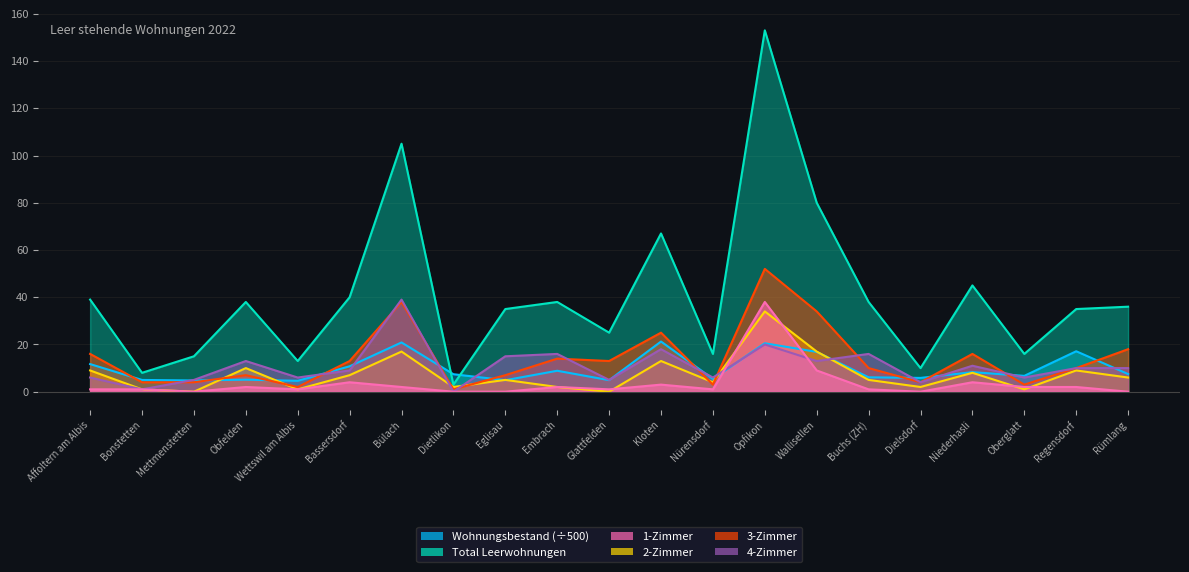

Reading left to right, transcribe all the data shown in this chart.

Wohnungsbestand: Affoltern am Albis=11.7	Bonstetten=5.0	Mettmenstetten=4.8	Obfelden=5.1	Wettswil am Albis=4.6	Bassersdorf=10.8	Bülach=20.9	Dietlikon=7.4	Eglisau=4.9	Embrach=8.9	Glattfelden=4.9	Kloten=21.2	Nürensdorf=5.4	Opfikon=20.5	Wallisellen=16.9	Buchs (ZH)=6.1	Dielsdorf=5.8	Niederhasli=8.3	Oberglatt=6.7	Regensdorf=17.1	Rümlang=7.5
Total Leerwohnungen: Affoltern am Albis=39.0	Bonstetten=8.0	Mettmenstetten=15.0	Obfelden=38.0	Wettswil am Albis=13.0	Bassersdorf=40.0	Bülach=105.0	Dietlikon=3.0	Eglisau=35.0	Embrach=38.0	Glattfelden=25.0	Kloten=67.0	Nürensdorf=16.0	Opfikon=153.0	Wallisellen=80.0	Buchs (ZH)=38.0	Dielsdorf=10.0	Niederhasli=45.0	Oberglatt=16.0	Regensdorf=35.0	Rümlang=36.0
1-Zimmer: Affoltern am Albis=1.0	Bonstetten=1.0	Mettmenstetten=0.0	Obfelden=2.0	Wettswil am Albis=1.0	Bassersdorf=4.0	Bülach=2.0	Dietlikon=0.0	Eglisau=0.0	Embrach=2.0	Glattfelden=1.0	Kloten=3.0	Nürensdorf=1.0	Opfikon=38.0	Wallisellen=9.0	Buchs (ZH)=1.0	Dielsdorf=0.0	Niederhasli=4.0	Oberglatt=2.0	Regensdorf=2.0	Rümlang=0.0
2-Zimmer: Affoltern am Albis=9.0	Bonstetten=1.0	Mettmenstetten=0.0	Obfelden=10.0	Wettswil am Albis=1.0	Bassersdorf=7.0	Bülach=17.0	Dietlikon=2.0	Eglisau=5.0	Embrach=2.0	Glattfelden=0.0	Kloten=13.0	Nürensdorf=4.0	Opfikon=34.0	Wallisellen=17.0	Buchs (ZH)=5.0	Dielsdorf=2.0	Niederhasli=8.0	Oberglatt=1.0	Regensdorf=9.0	Rümlang=6.0
3-Zimmer: Affoltern am Albis=16.0	Bonstetten=4.0	Mettmenstetten=4.0	Obfelden=7.0	Wettswil am Albis=2.0	Bassersdorf=13.0	Bülach=38.0	Dietlikon=1.0	Eglisau=7.0	Embrach=14.0	Glattfelden=13.0	Kloten=25.0	Nürensdorf=3.0	Opfikon=52.0	Wallisellen=34.0	Buchs (ZH)=10.0	Dielsdorf=4.0	Niederhasli=16.0	Oberglatt=3.0	Regensdorf=10.0	Rümlang=18.0
4-Zimmer: Affoltern am Albis=6.0	Bonstetten=1.0	Mettmenstetten=5.0	Obfelden=13.0	Wettswil am Albis=6.0	Bassersdorf=9.0	Bülach=39.0	Dietlikon=0.0	Eglisau=15.0	Embrach=16.0	Glattfelden=5.0	Kloten=18.0	Nürensdorf=6.0	Opfikon=20.0	Wallisellen=13.0	Buchs (ZH)=16.0	Dielsdorf=4.0	Niederhasli=11.0	Oberglatt=6.0	Regensdorf=10.0	Rümlang=10.0